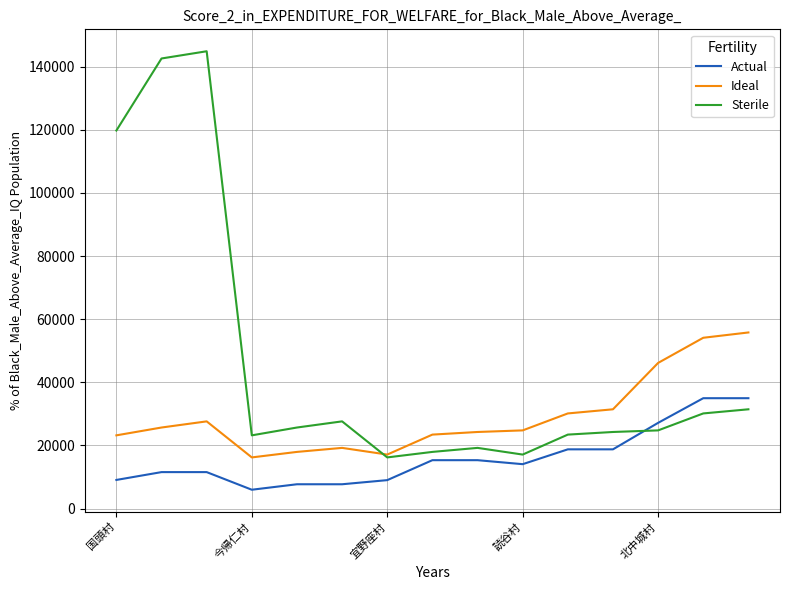

After their last crossing, which series has the higher values: Actual or Sterile?

Actual